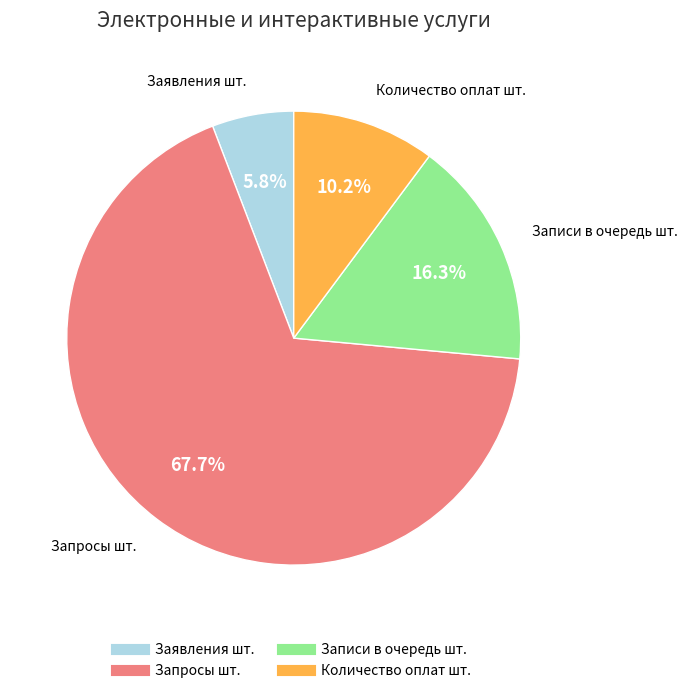

True or false: Заявления шт. accounts for 6% of the total.

True